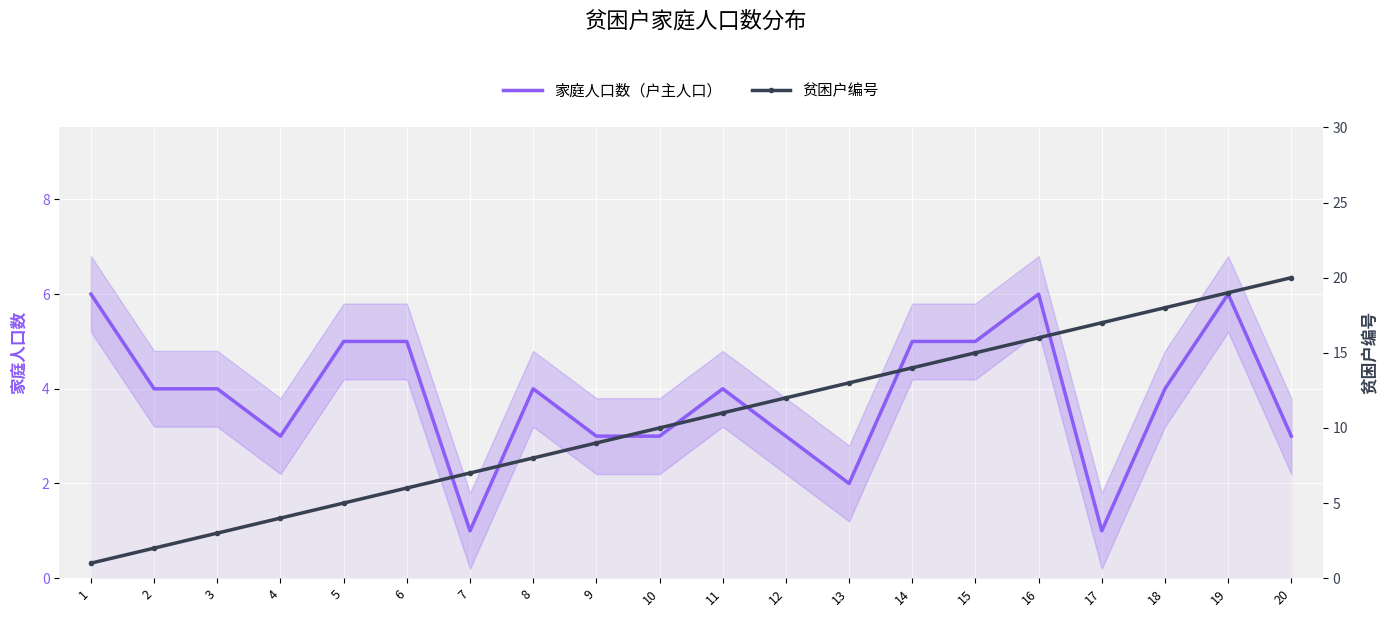

Which series has the largest total across all categories?

贫困户编号